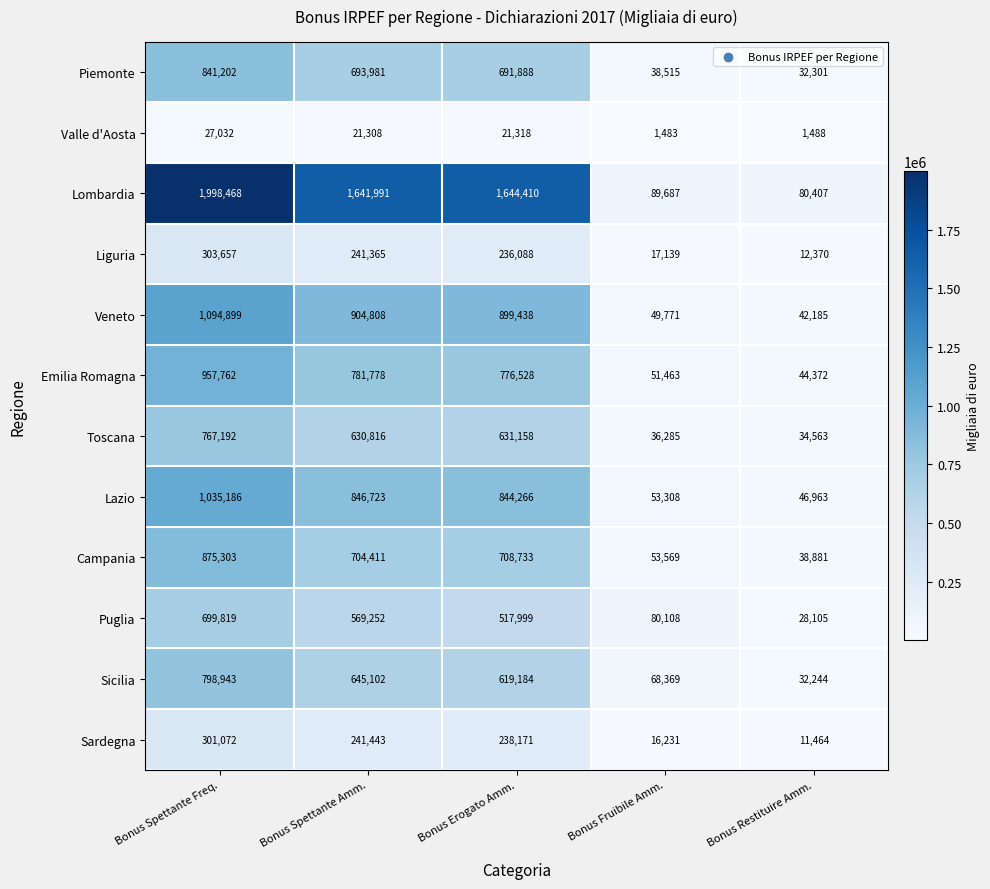

At which category does the chart reach its minimum across all series?

Bonus Fruibile Amm.